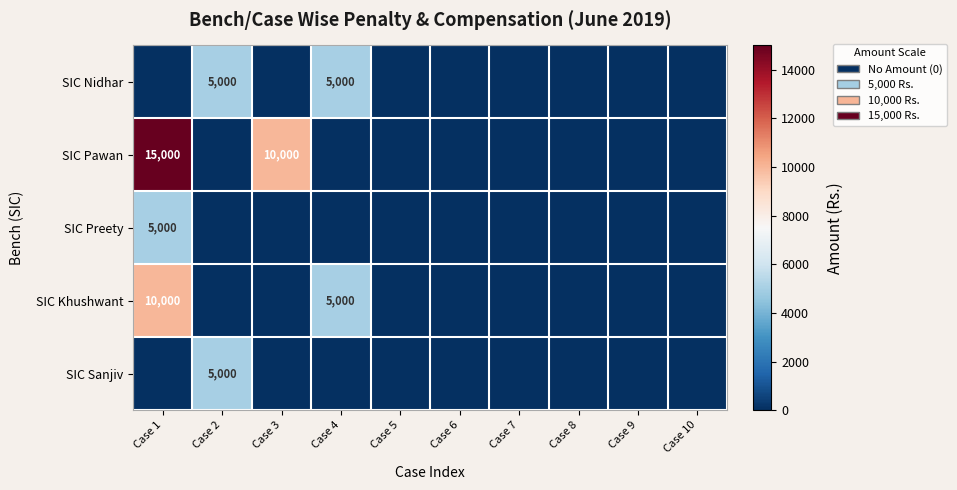

Is it true that SIC Preety equals 0 at Case 5?

True